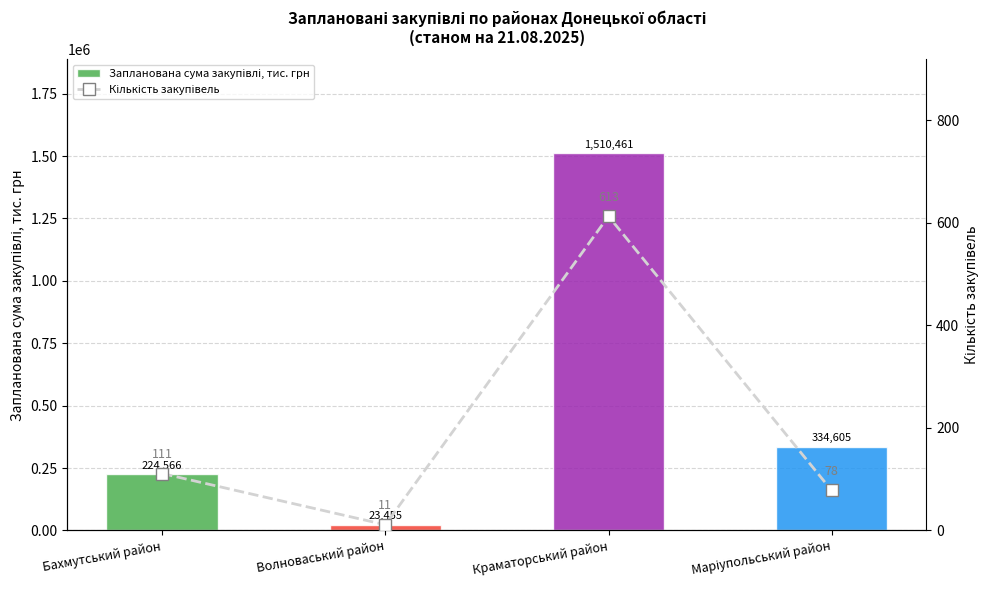

Rank the series at Волноваський район from lowest to highest value.

Кількість закупівель, Запланована сума закупівлі, тис. грн